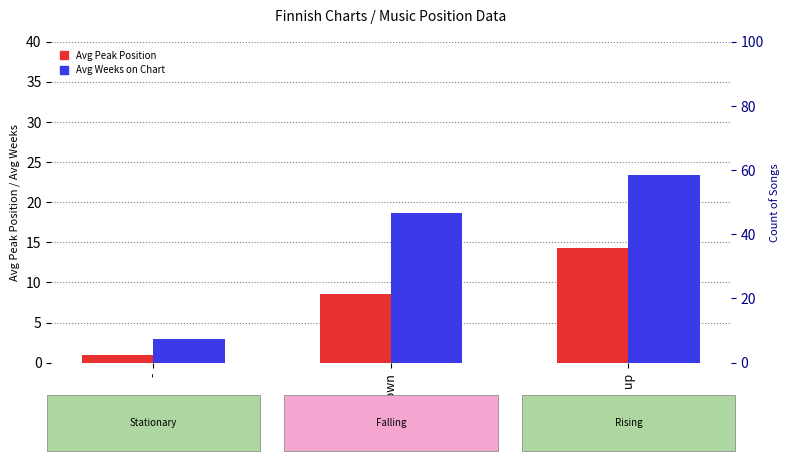

The value of Avg Weeks on Chart at - is 3.0. True or false?

True